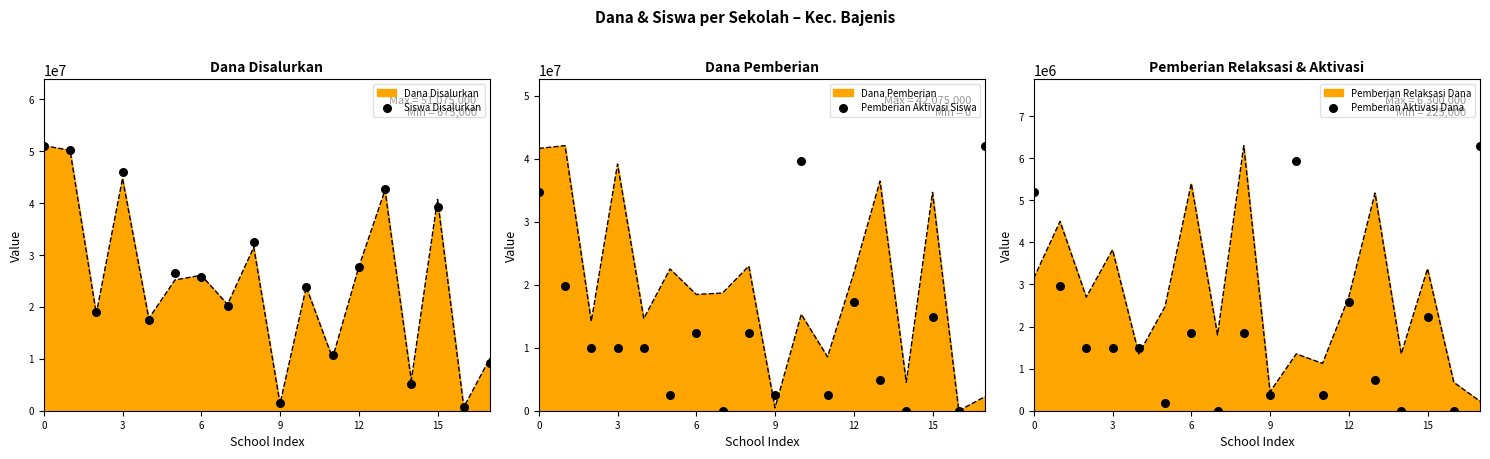

Which series reaches the maximum Y coordinate?

Siswa Disalurkan